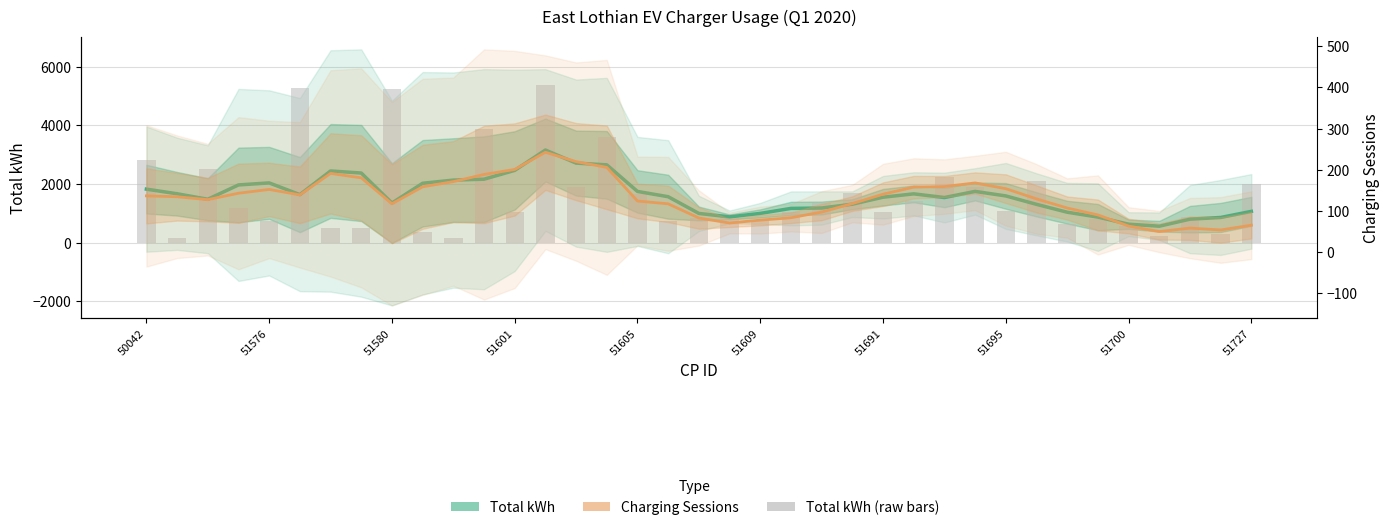

At which category is the sum across all series the highest?

13